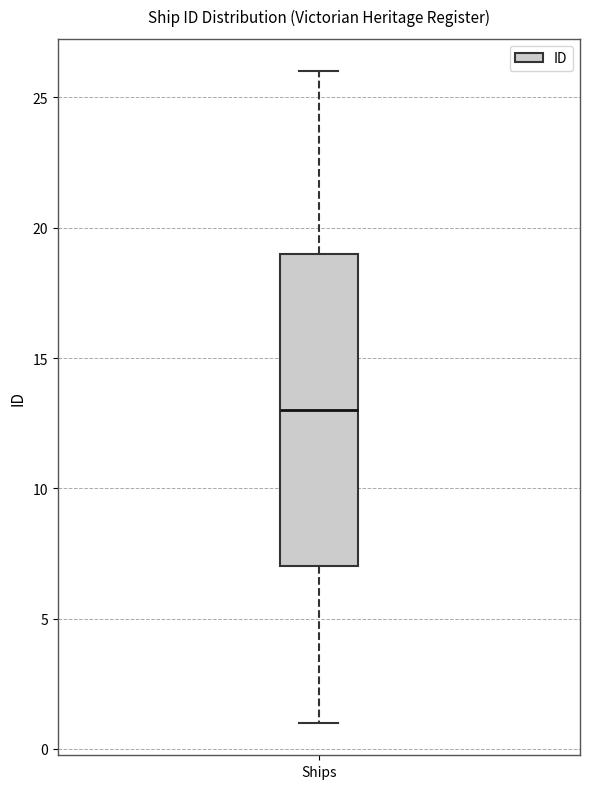

Transcribe this box plot: give where the median line is, the range the box spans, and where the two whiskers end, as read against the y-axis. The values are not printed on the chart, so give them approximately, as read against the axis.

median 13, box 7 to 19, whiskers 1 to 26